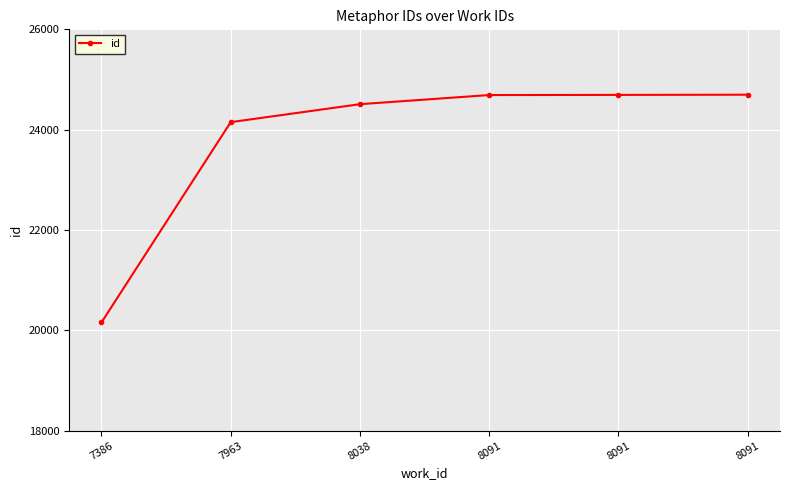

How many data points are less than 24690?

3